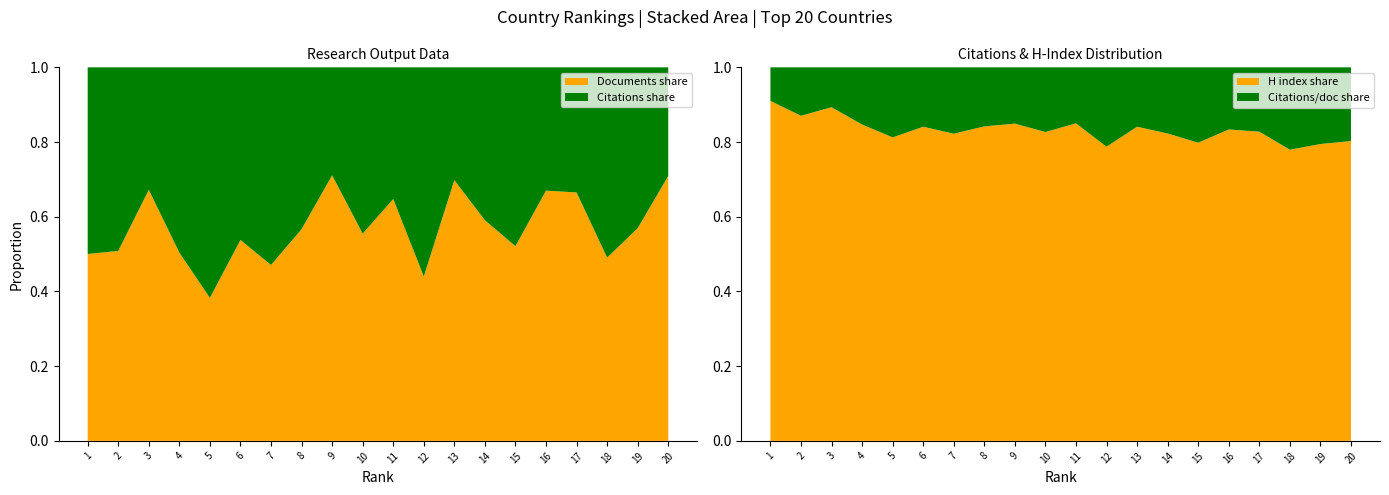

Reading right to left, transcribe all the data shown in this chart.

Citations per document: 8.8	16.3	22.4	10.8	10.6	19.7	14.8	9.3	27.2	11.7	17.2	8.7	16.3	24.0	18.3	34.4	21.0	10.4	20.6	21.2
H index: 36.0	63.0	79.0	52.0	53.0	78.0	69.0	49.0	101.0	66.0	82.0	49.0	87.0	111.0	97.0	149.0	116.0	87.0	138.0	215.0